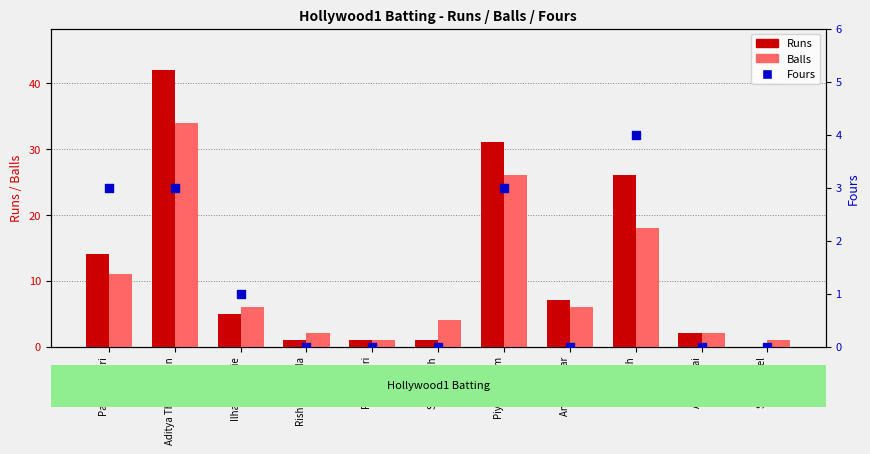

What are all the series names shown in the legend?

Runs, Balls, Fours